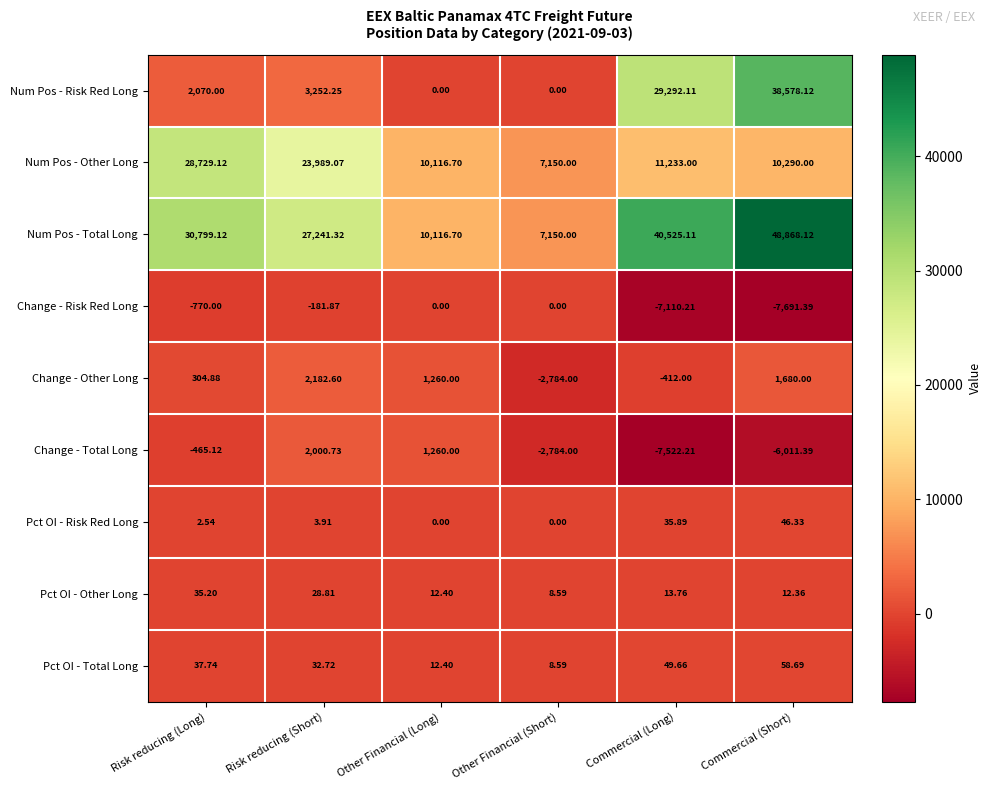

At which category does the chart reach its peak across all series?

Commercial (Short)